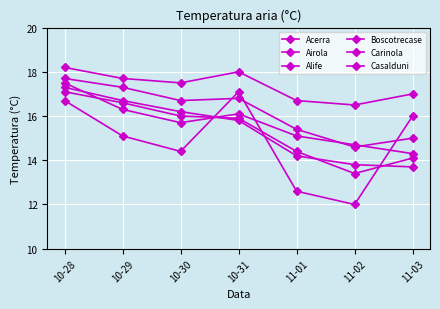

How many data points in Carinola are less than 16?

3